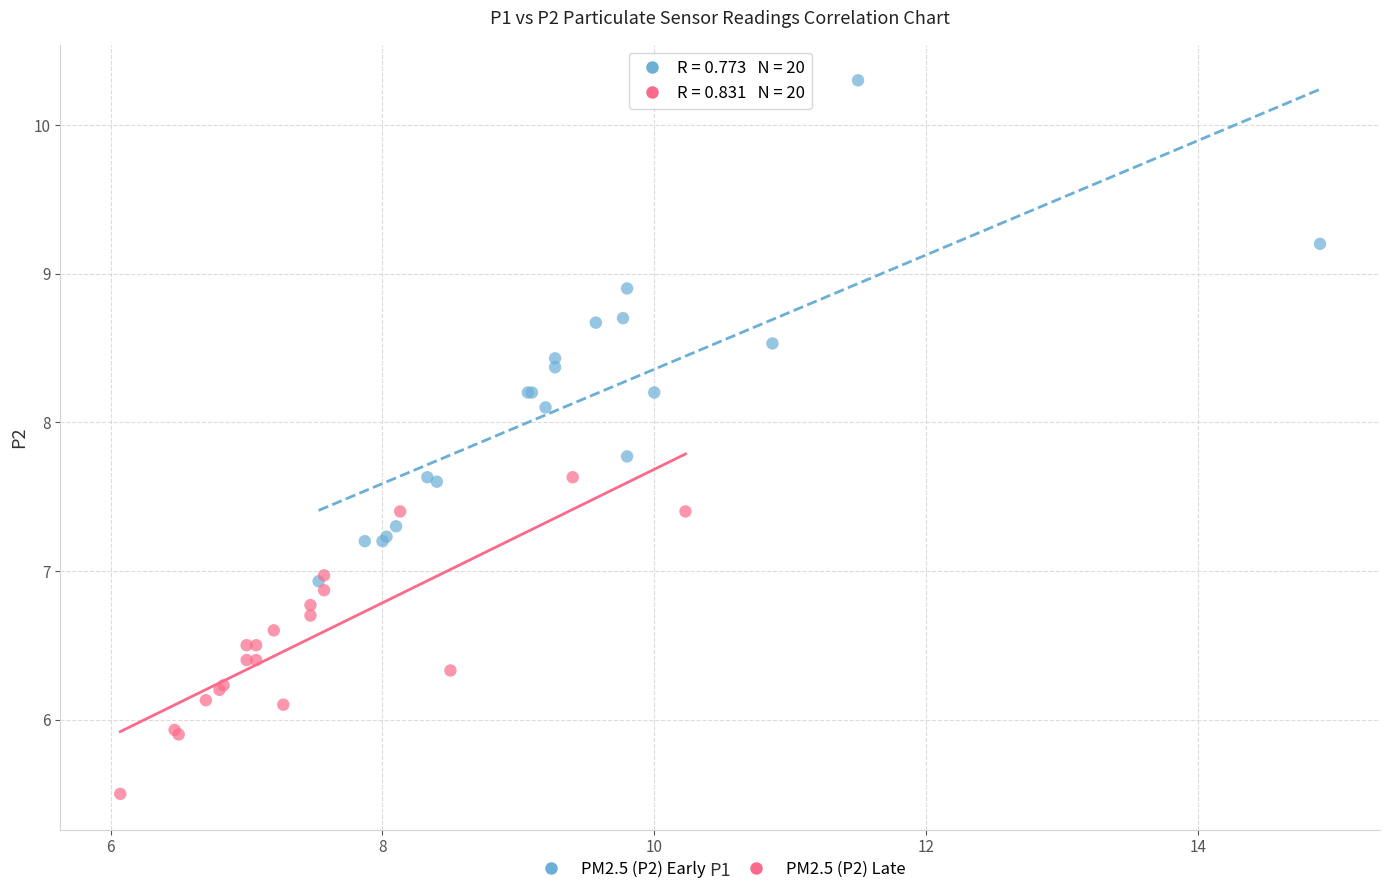

Which series reaches the minimum Y coordinate?

PM2.5 (P2) Late